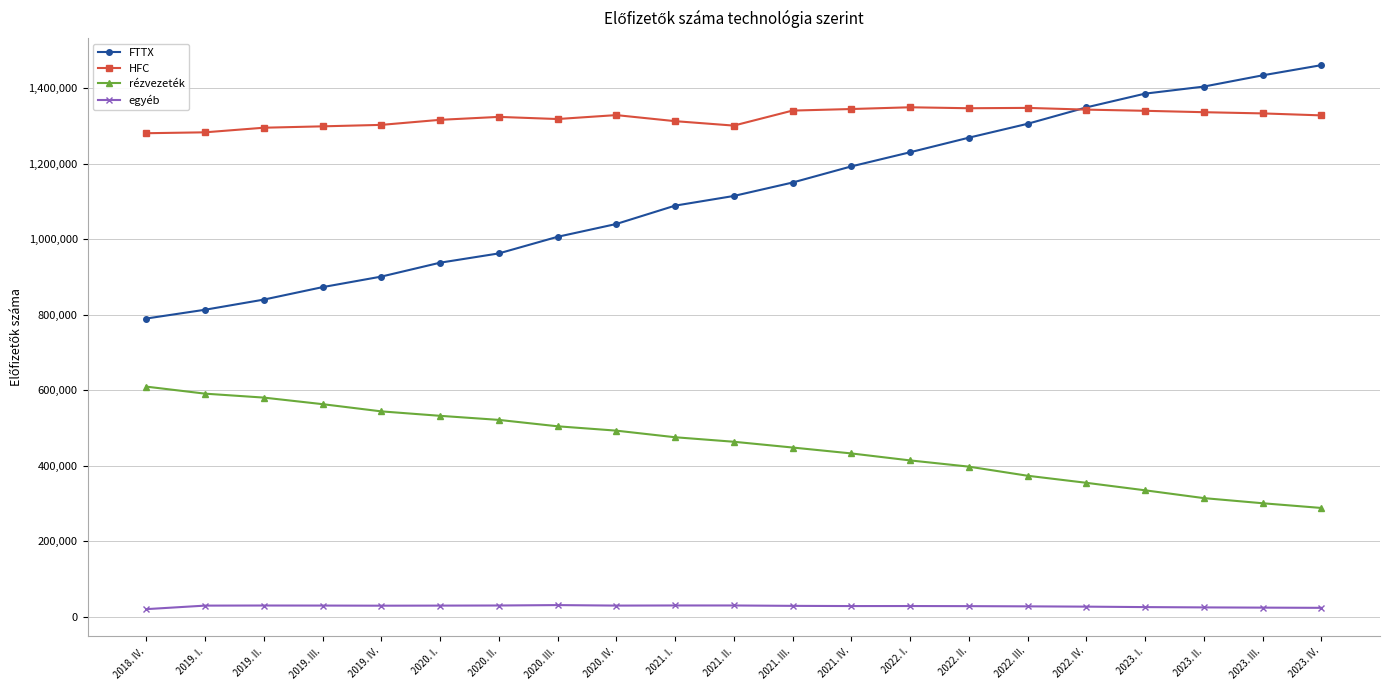

Which series changed the most between 2020. IV. and 2022. IV.?

FTTX